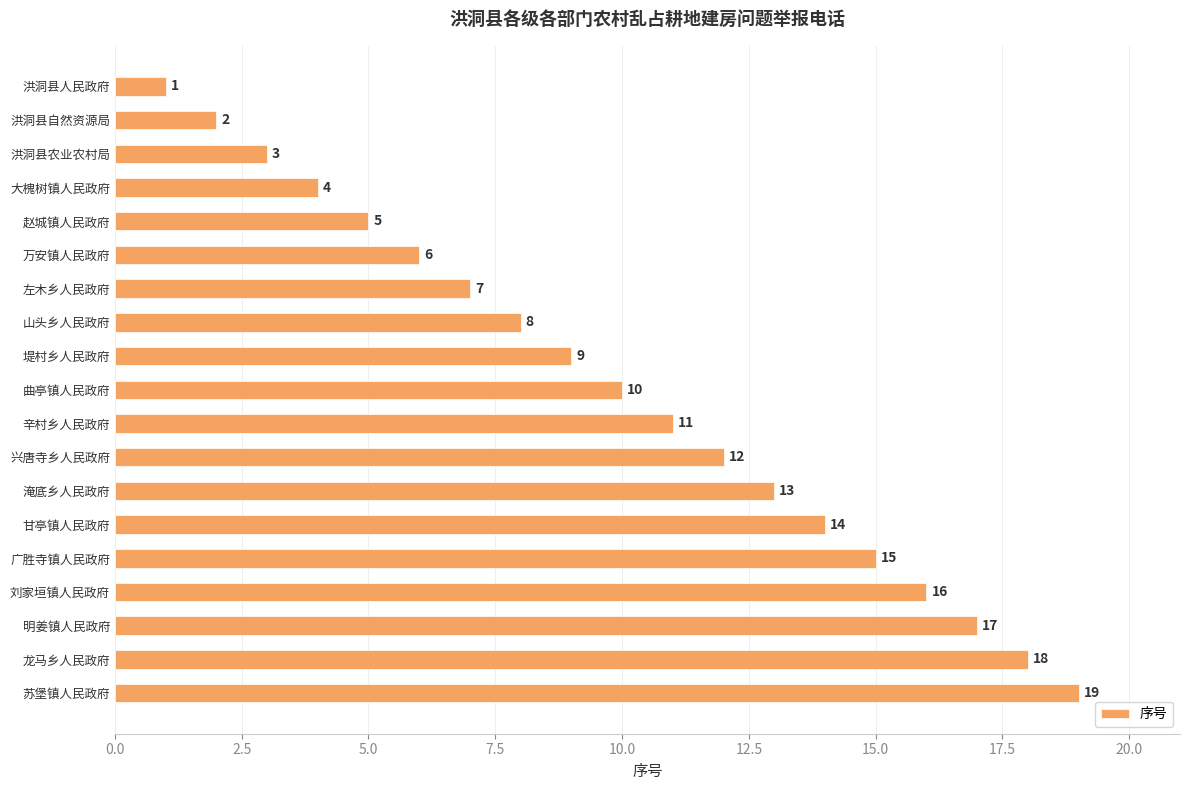

List the labels in order of value, largest first.

苏堡镇人民政府, 龙马乡人民政府, 明姜镇人民政府, 刘家垣镇人民政府, 广胜寺镇人民政府, 甘亭镇人民政府, 淹底乡人民政府, 兴唐寺乡人民政府, 辛村乡人民政府, 曲亭镇人民政府, 堤村乡人民政府, 山头乡人民政府, 左木乡人民政府, 万安镇人民政府, 赵城镇人民政府, 大槐树镇人民政府, 洪洞县农业农村局, 洪洞县自然资源局, 洪洞县人民政府